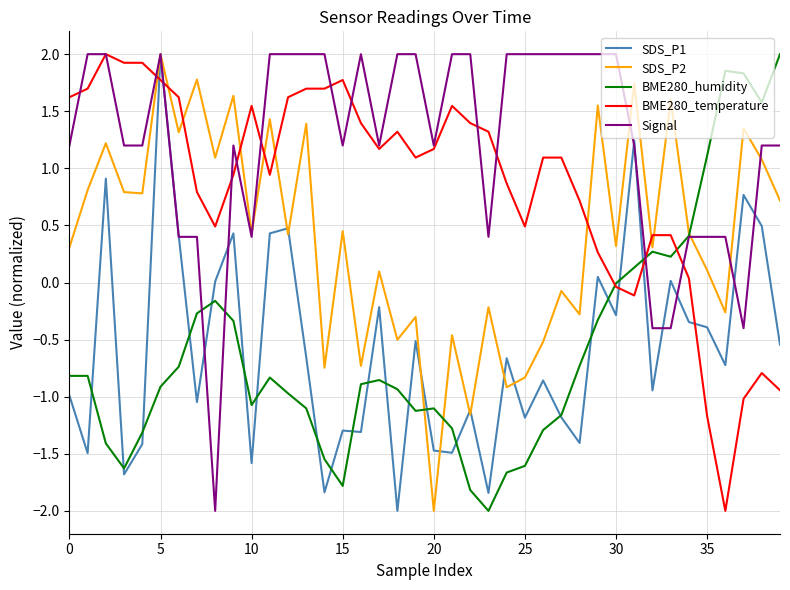

After their last crossing, which series has the higher values: BME280_temperature or SDS_P2?

SDS_P2